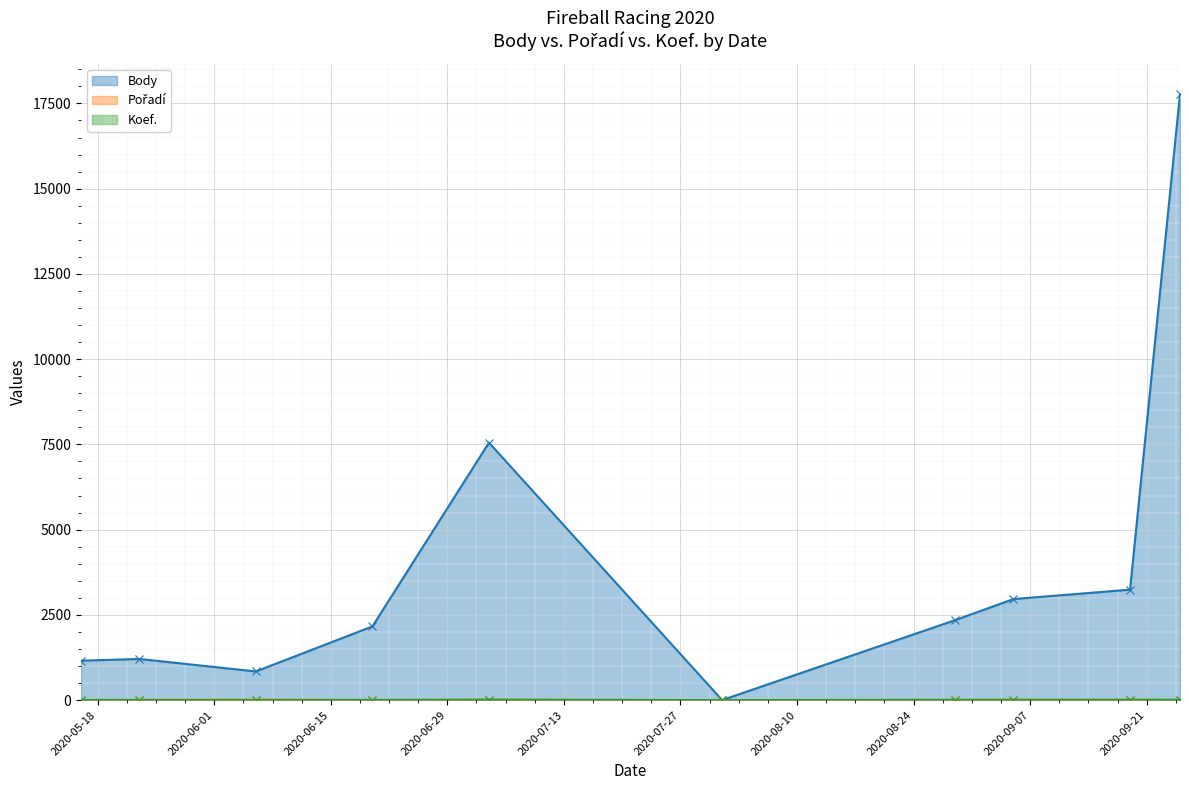

What is the greatest value displayed?

17775